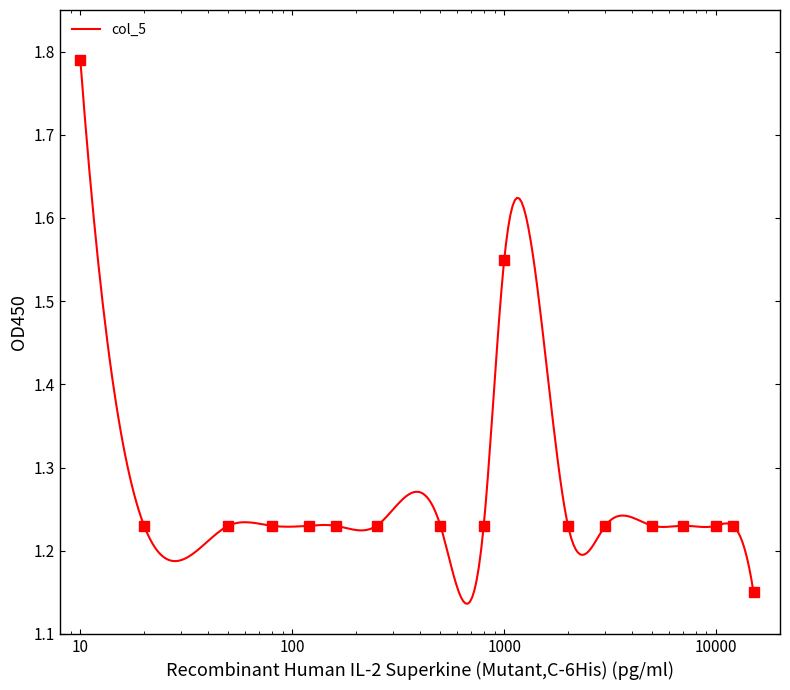

List the labels in order of value, largest first.

1, 10, 2, 3, 4, 5, 6, 7, 8, 9, 11, 12, 13, 14, 15, 16, 17